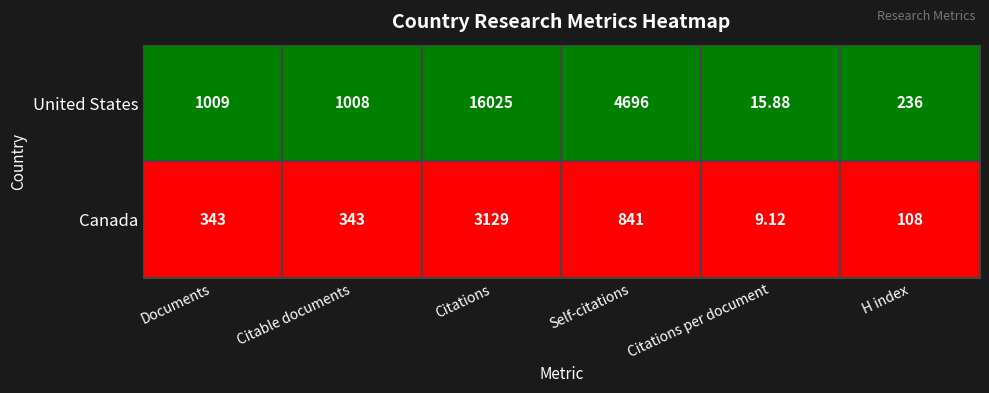

List the series in order of their overall mean, highest first.

United States, Canada